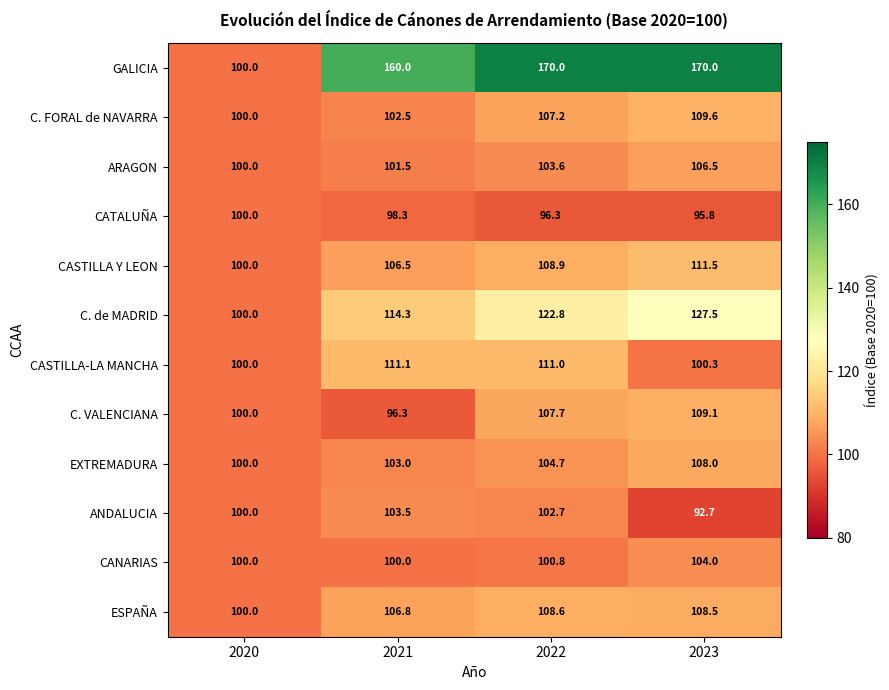

What is the difference between the maximum and minimum values in the CATALUÑA series?

4.2